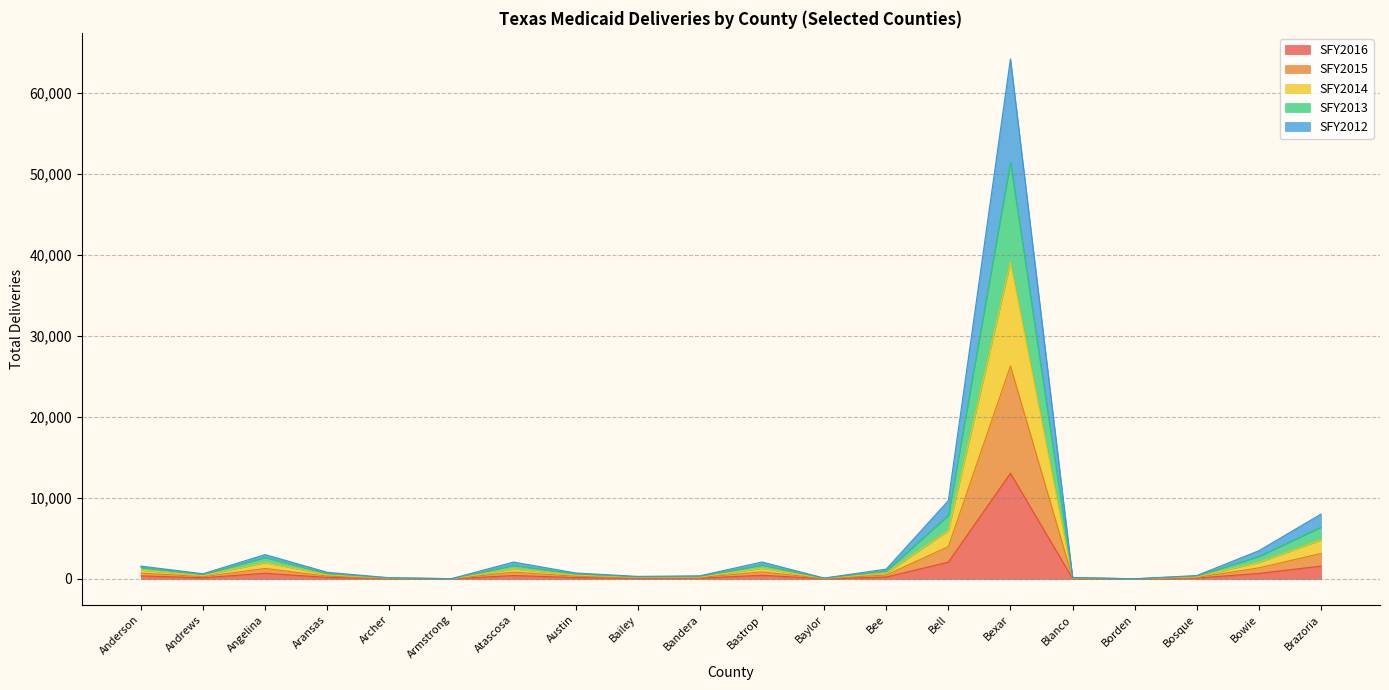

Reading left to right, list all the values displayed in this chart.

SFY2016: 363	135	689	180	36	5	412	160	73	92	442	17	227	2062	13041	39	1	101	668	1578
SFY2015: 715	262	1286	329	63	9	828	320	142	164	865	40	471	3979	26282	73	3	178	1358	3137
SFY2014: 1079	403	2011	507	88	15	1217	460	204	234	1301	63	721	5979	39091	115	3	259	2036	4811
SFY2013: 1411	548	2648	652	121	21	1665	607	251	313	1710	84	964	7839	51447	142	7	358	2762	6379
SFY2012: 1575	633	2995	810	138	26	2074	728	304	378	2082	99	1203	9653	64197	169	7	410	3476	7996